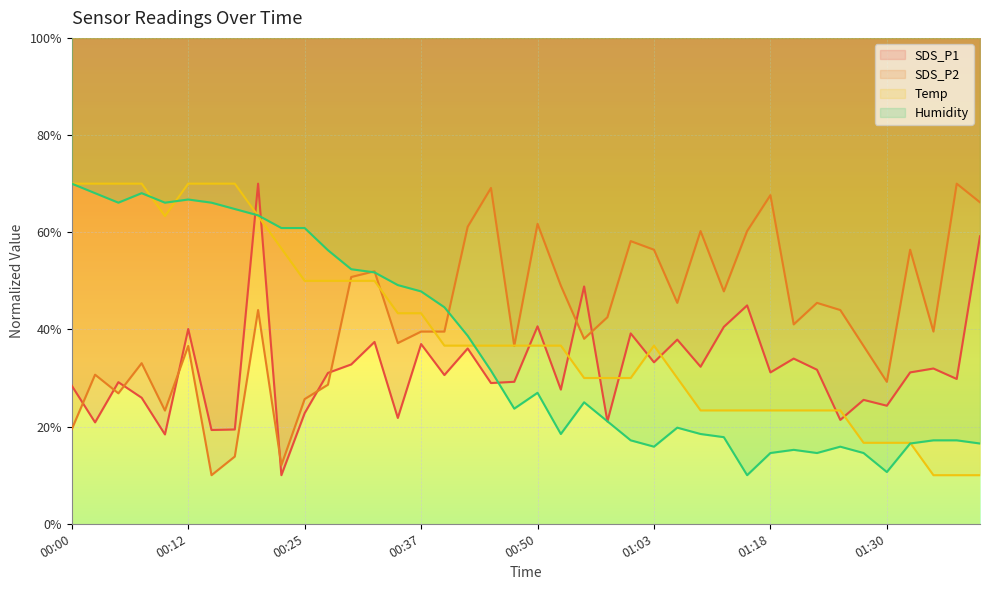

The value of SDS_P2 at 00:50 is 61.7. True or false?

True